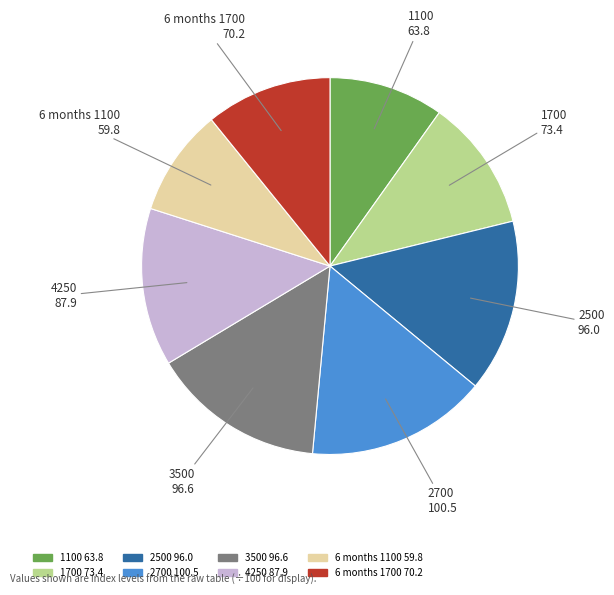

Combined, do 6 months 1700 and 1700 account for over 50%?

No